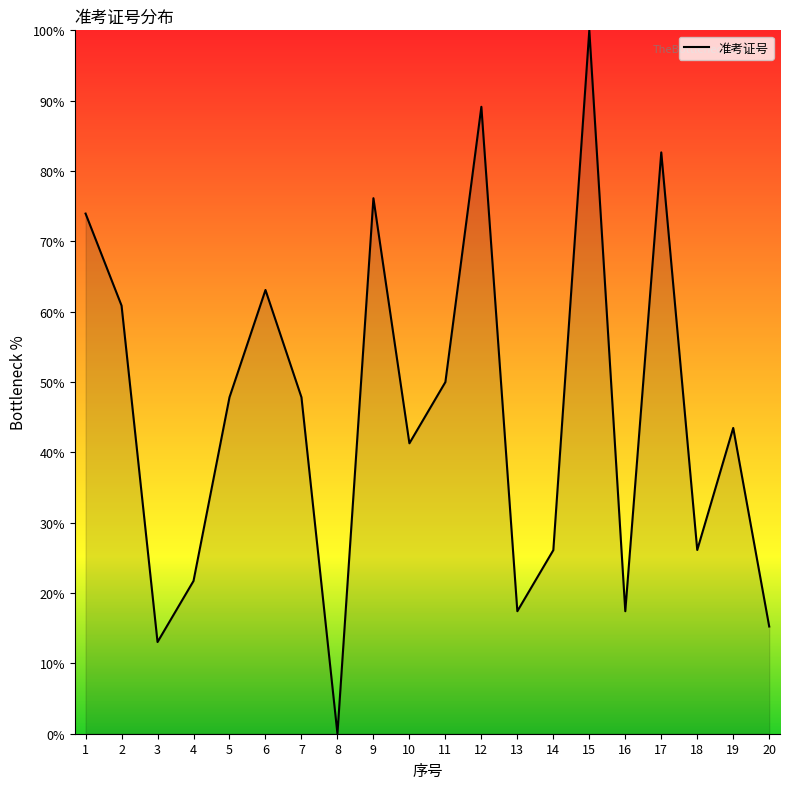

Approximately how many times larger is the value at 17 compared to 9?

1.1